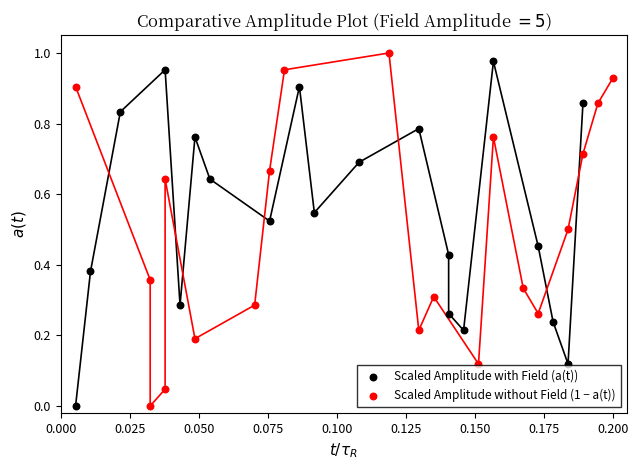

What are all the series names shown in the legend?

Scaled Amplitude with Field (a(t)), Scaled Amplitude without Field (1 − a(t))